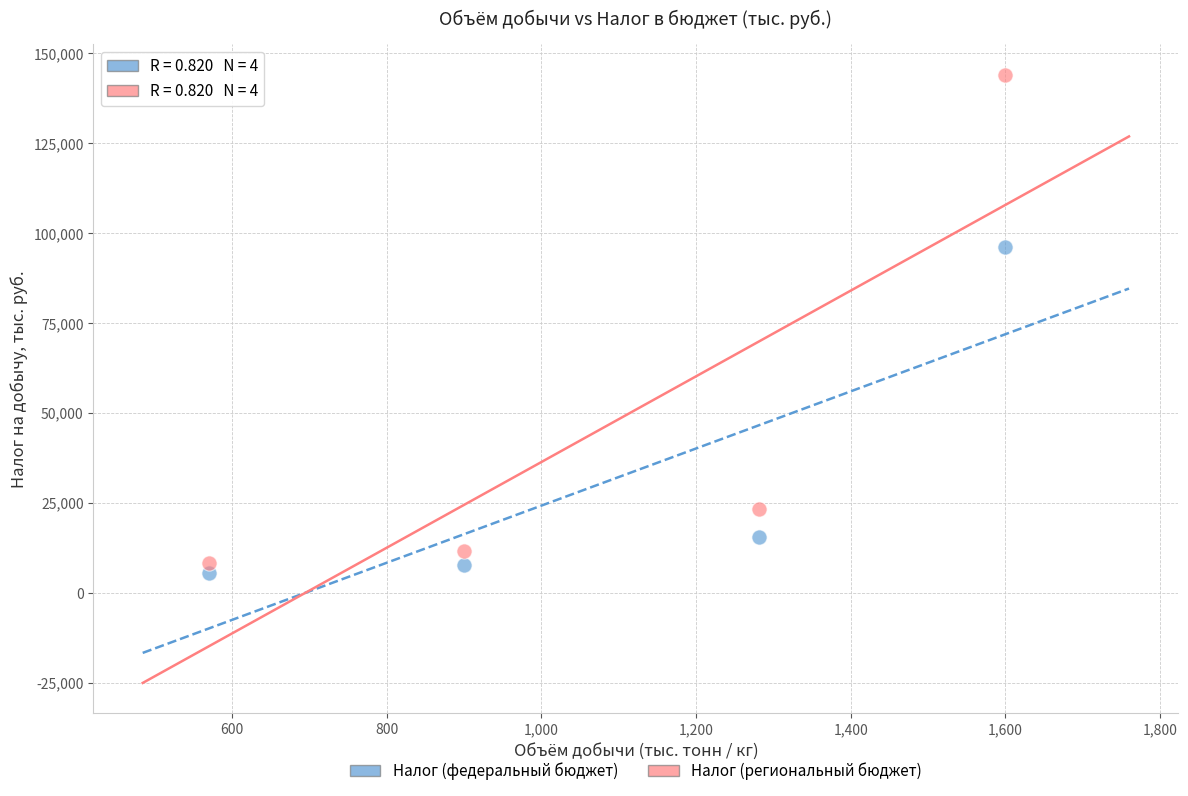

Which series contains the lowest Y value?

Налог (федеральный бюджет)